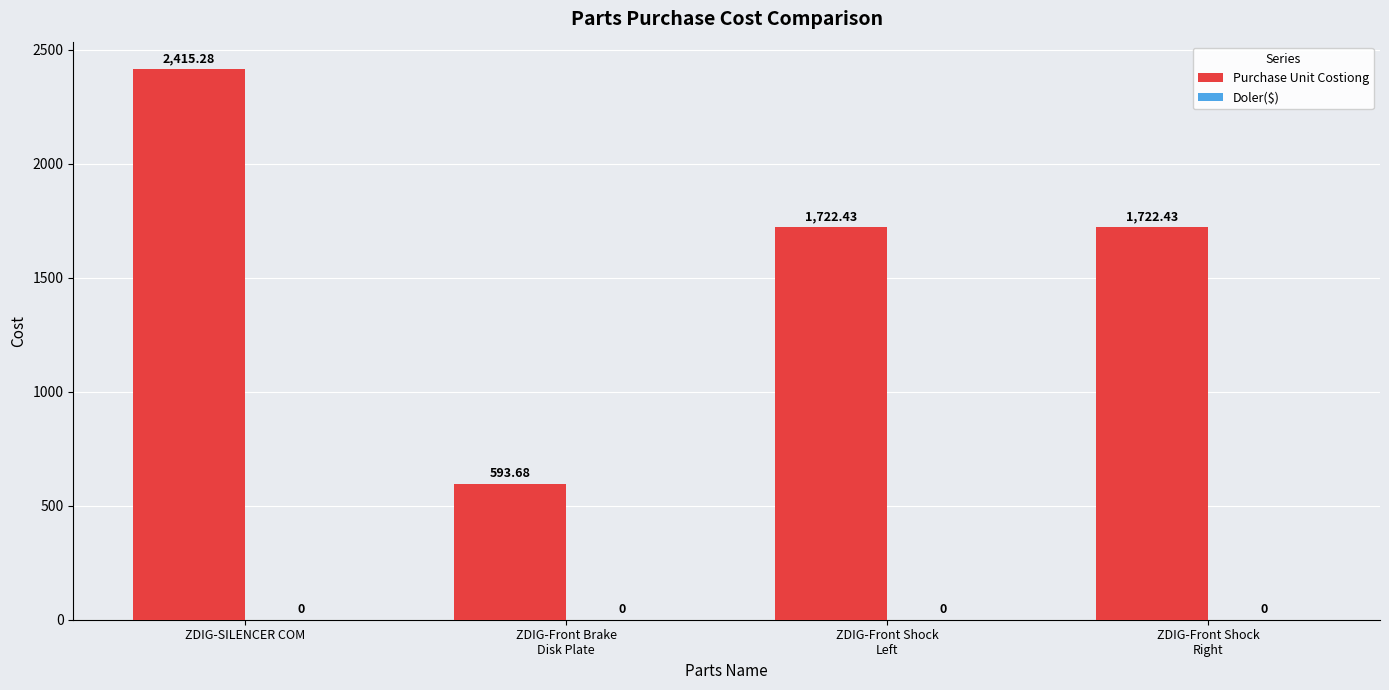

Which category has the highest value across all series?

ZDIG-SILENCER COM